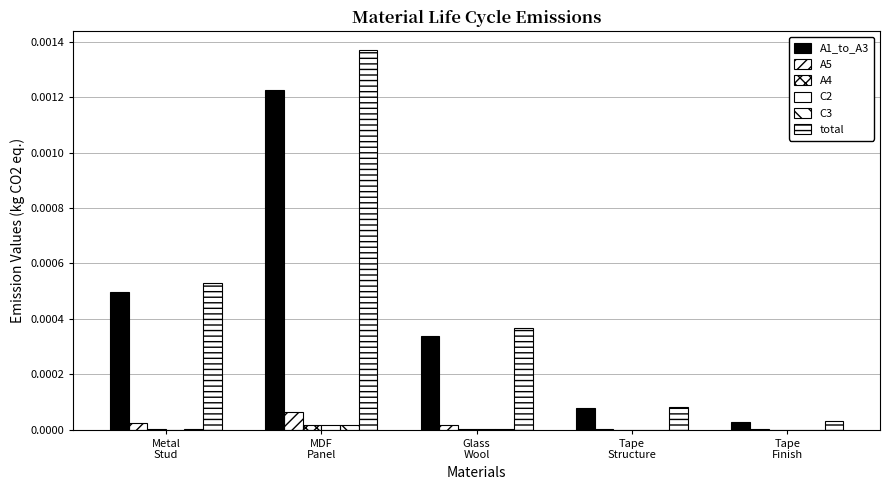

What position from the left is Metal
Stud?

1